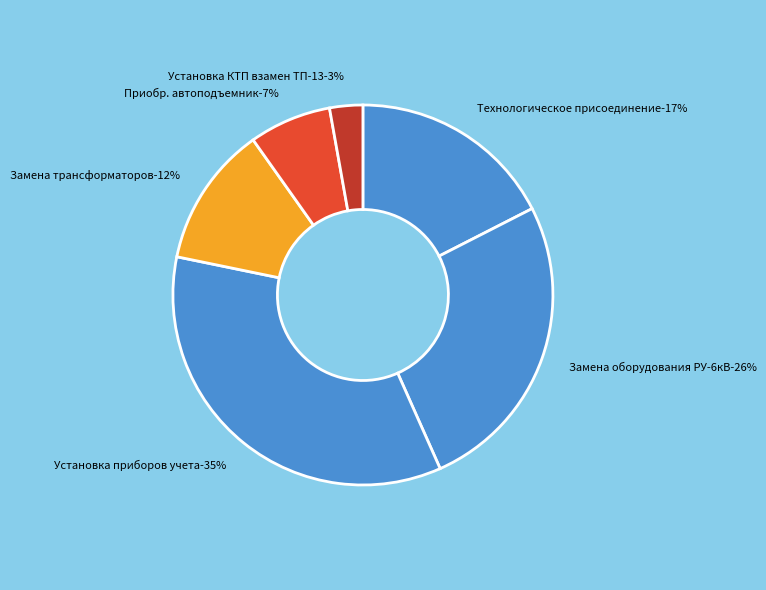

Is there a majority slice in this chart?

No